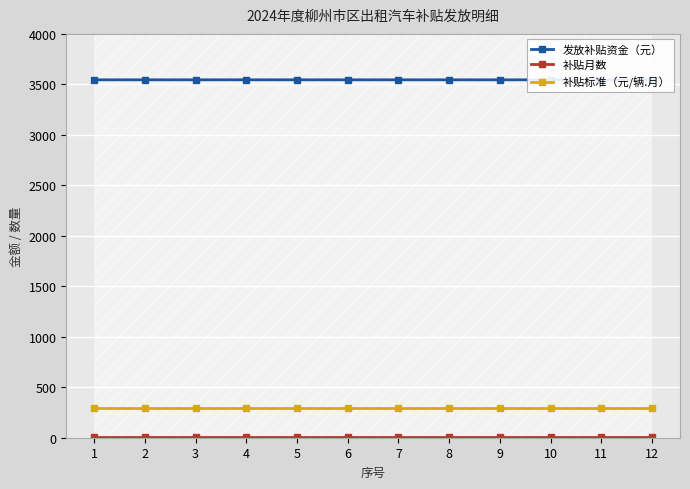

What is the value of the 补贴月数 point at the 7th from the left?

12.0